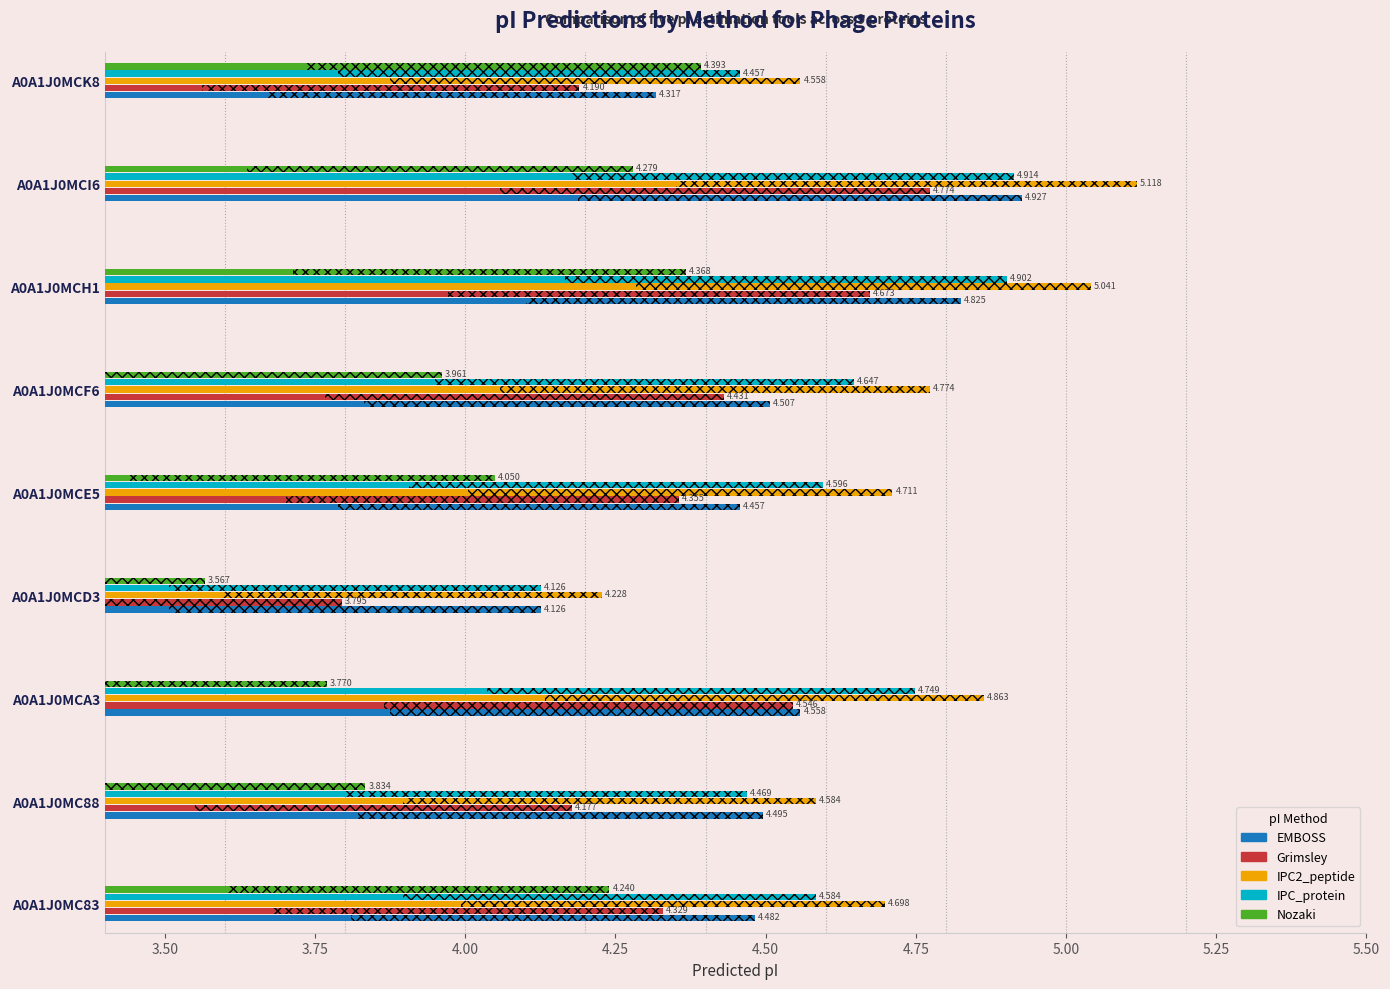

At how many categories does at least one series exceed 4?

9